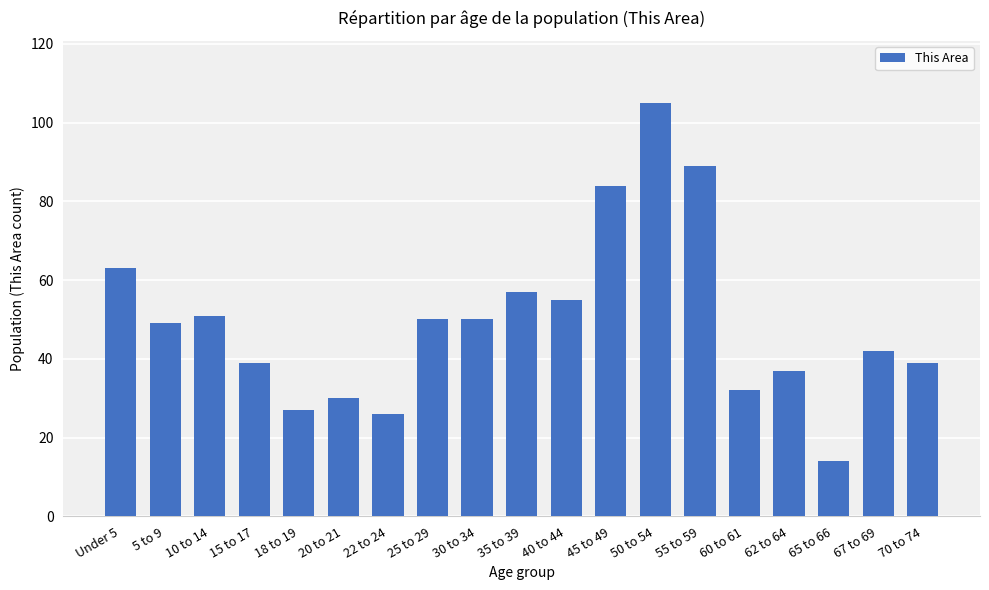

Count the number of categories in the chart.

19